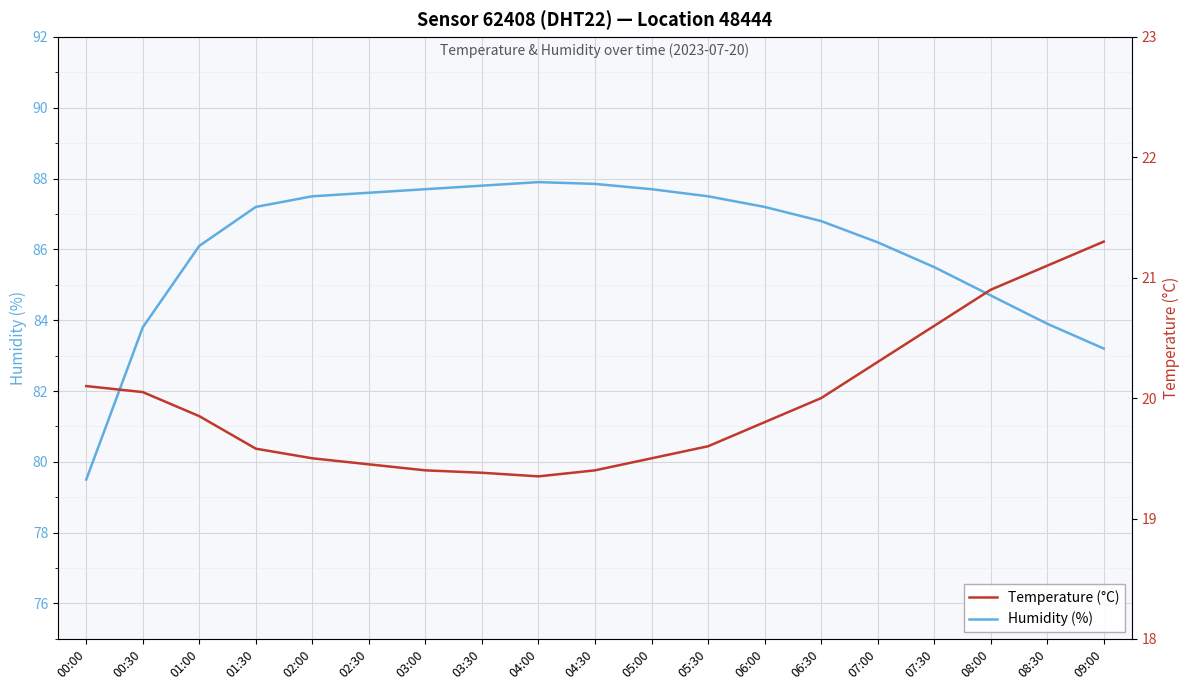

What value does the Temperature (°C) series have at 01:30?

19.6